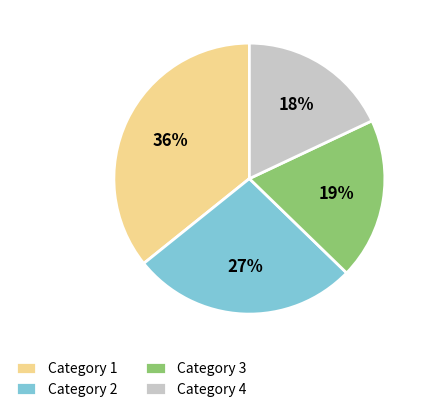

What is the ratio of the value at Category 2 to the value at Category 3?

1.4